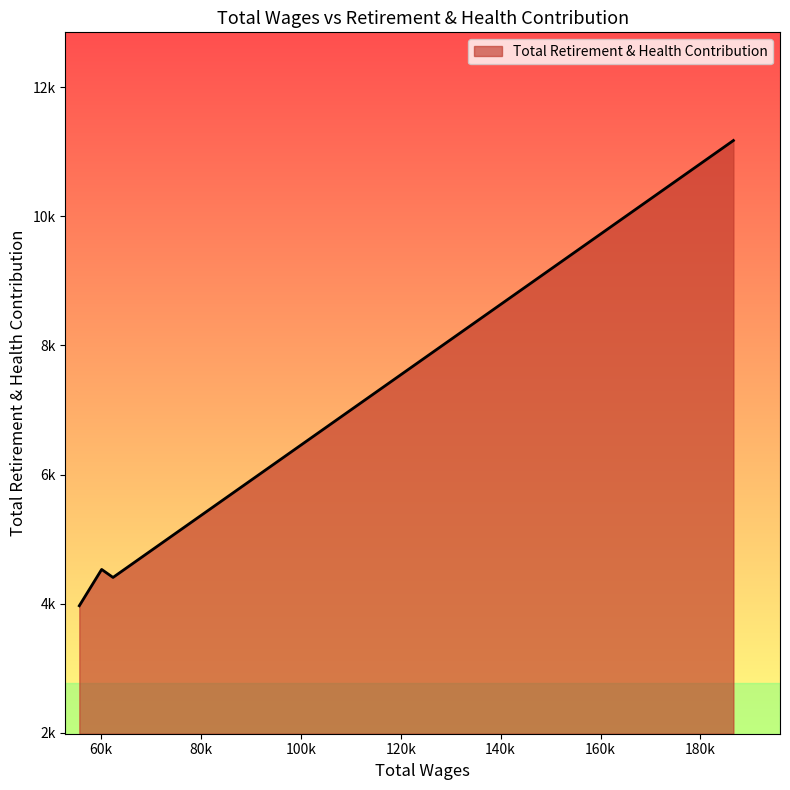

Where does the data first go above 4529?

186604.0